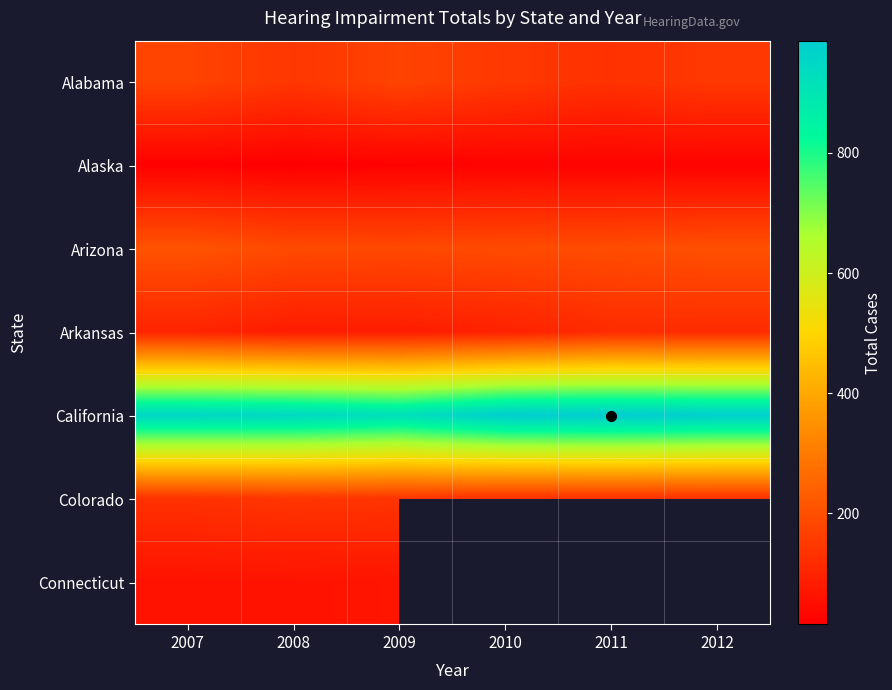

Rank the series by their maximum value, from highest to lowest.

California, Arizona, Alabama, Colorado, Arkansas, Connecticut, Alaska